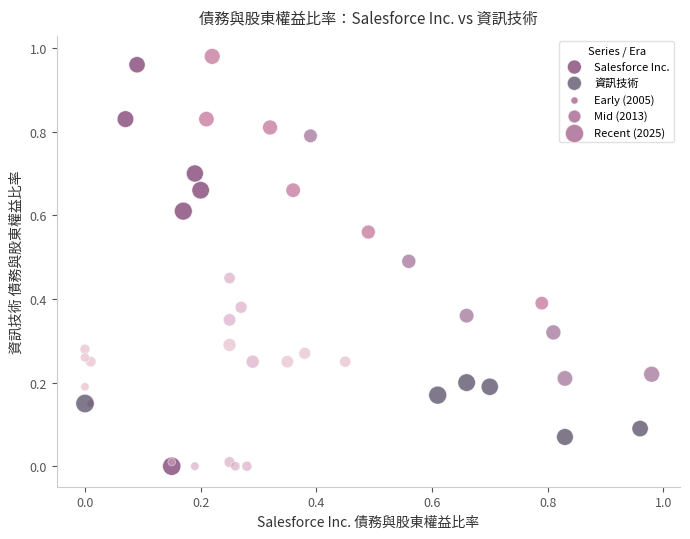

Which series contains the highest Y value?

Salesforce Inc.